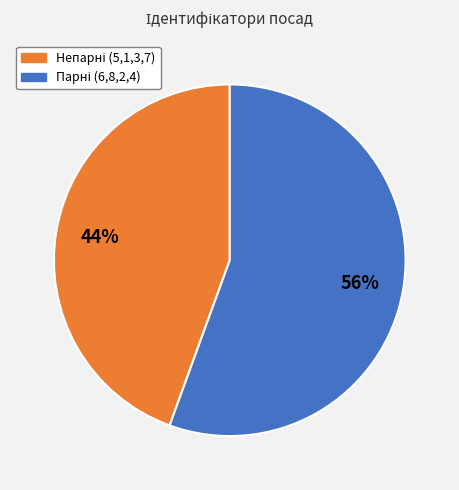

How many segments does this pie chart have?

2